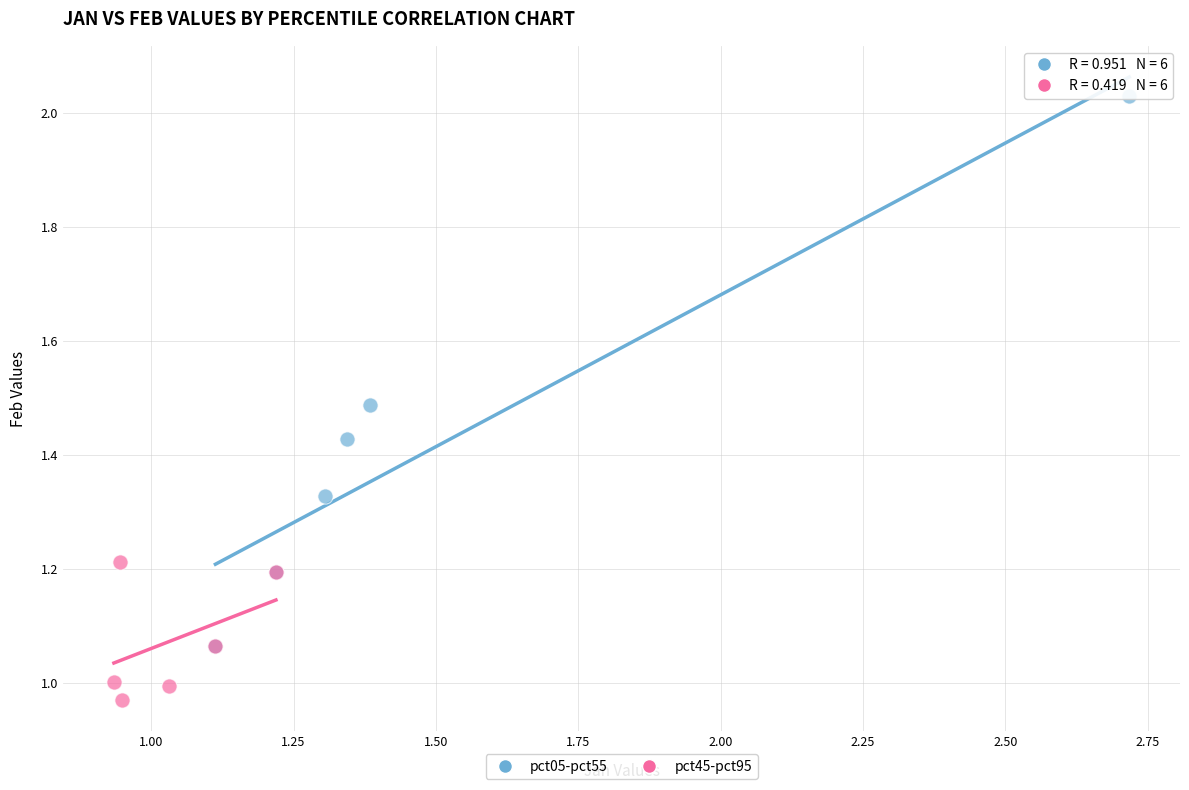

What are all the series names shown in the legend?

pct05-pct55, pct45-pct95